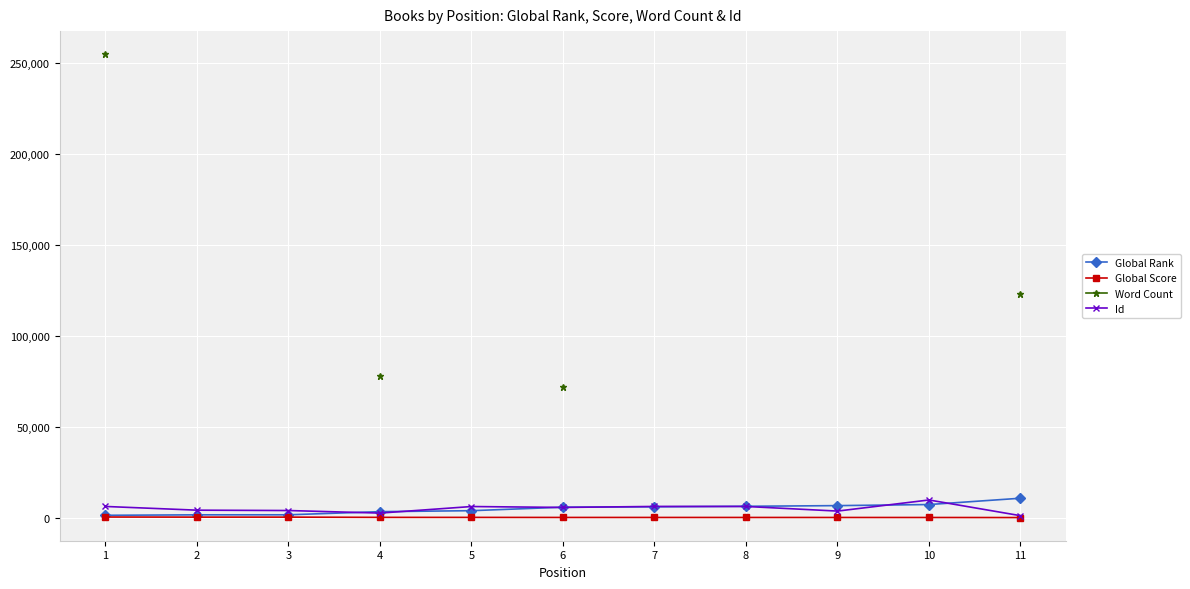

What is the average value of the Id series?

4977